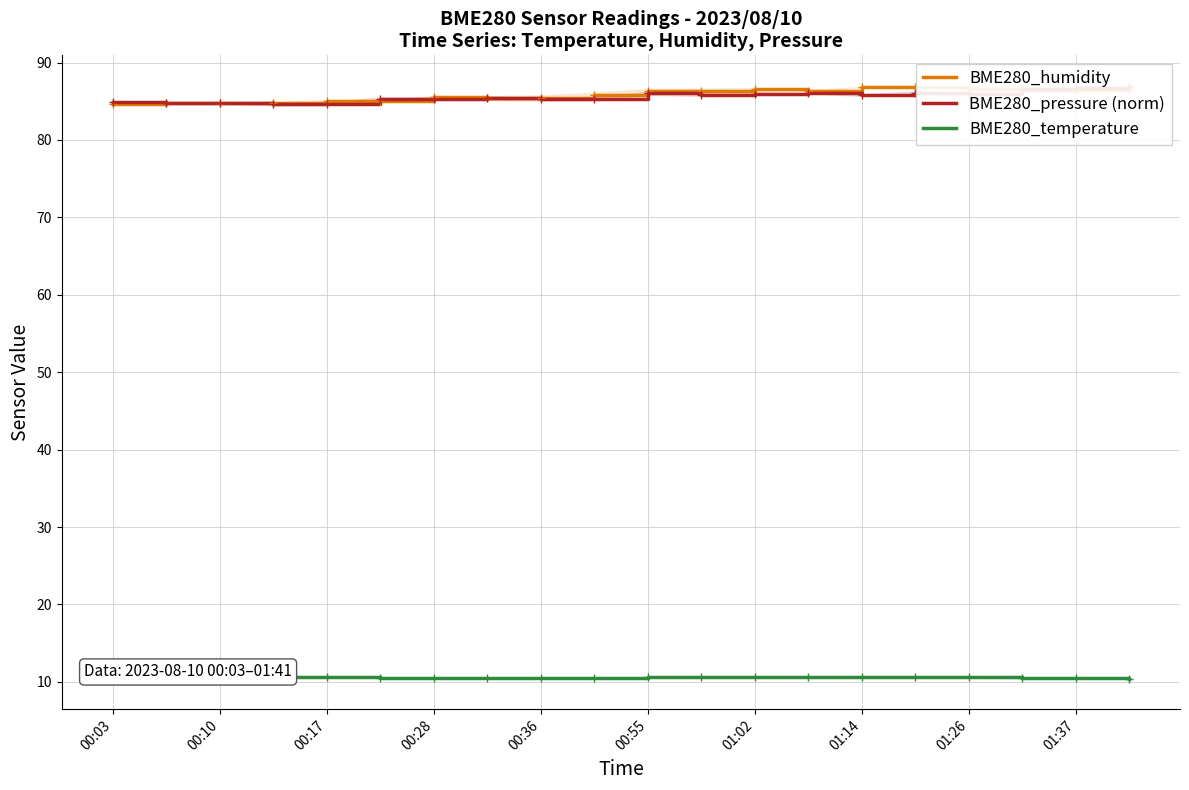

What value does the BME280_humidity series have at 01:37?

86.5